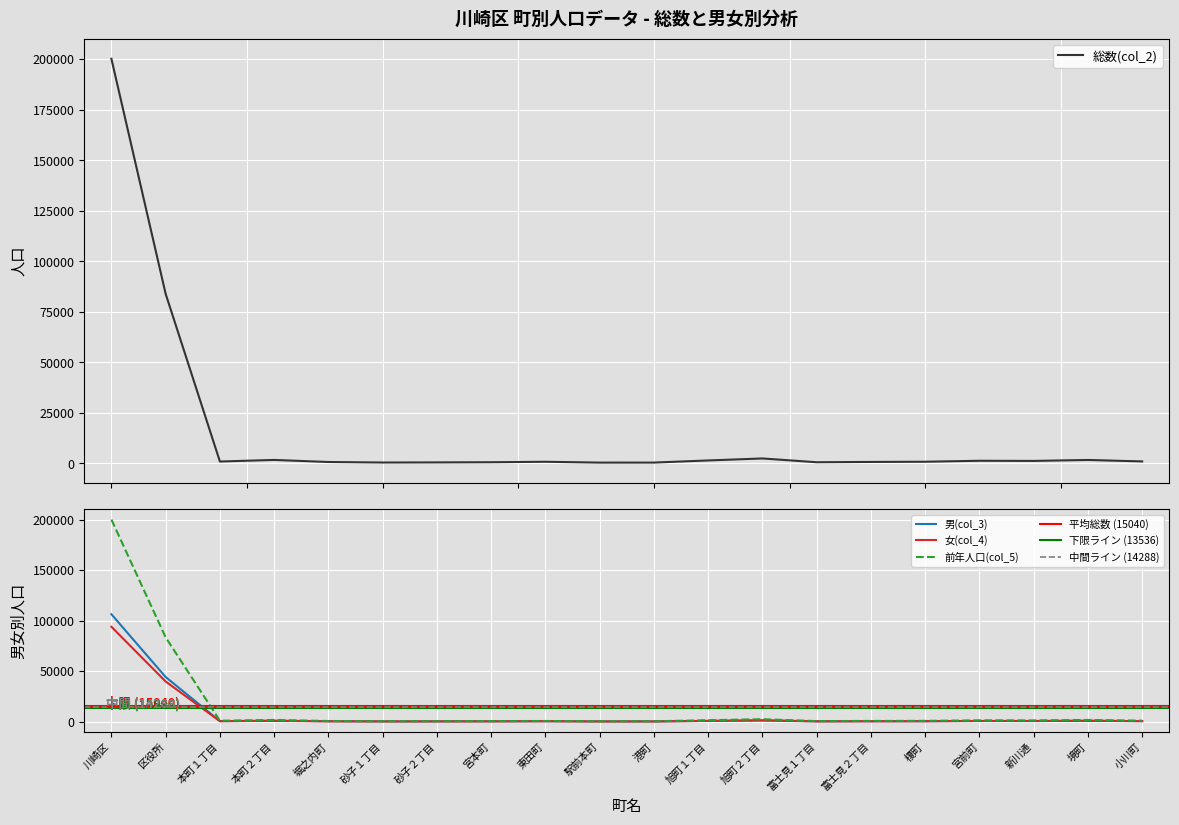

What is the average value of the 女(col_4) series?

7079